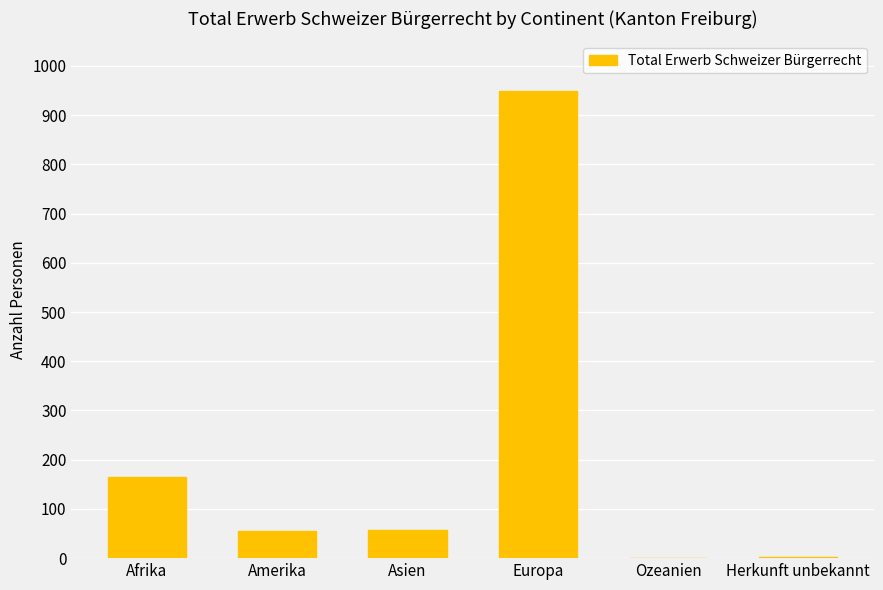

What value does the data have at Amerika?

56